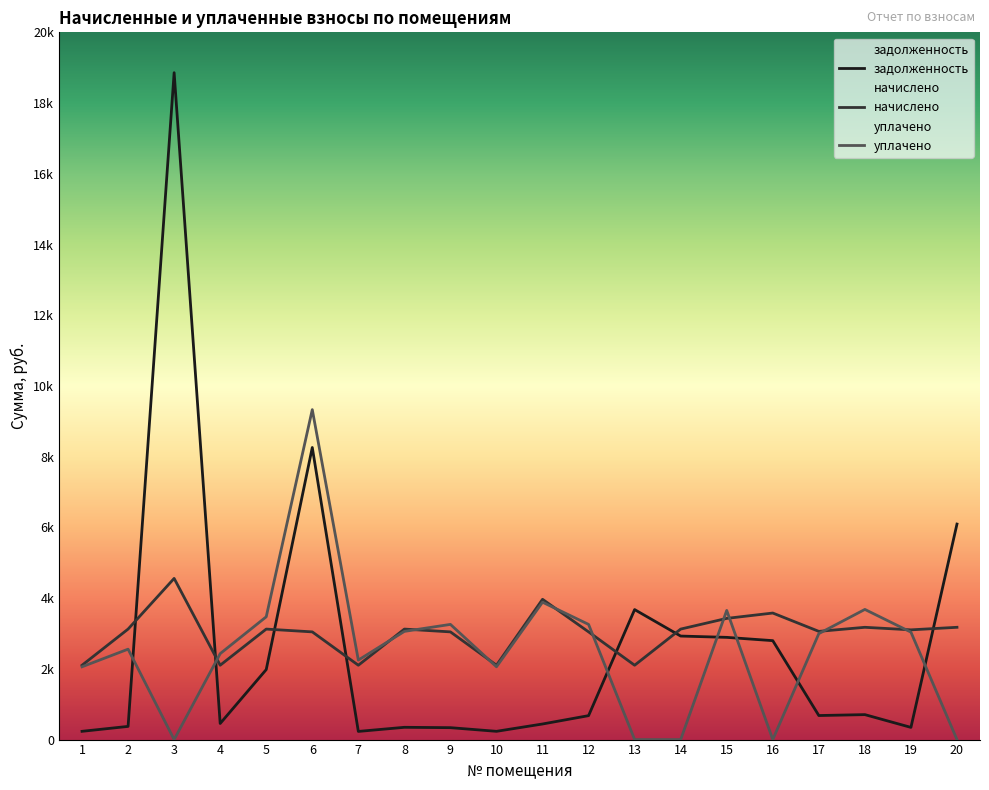

Where is начислено nearest to the value 3330?

15